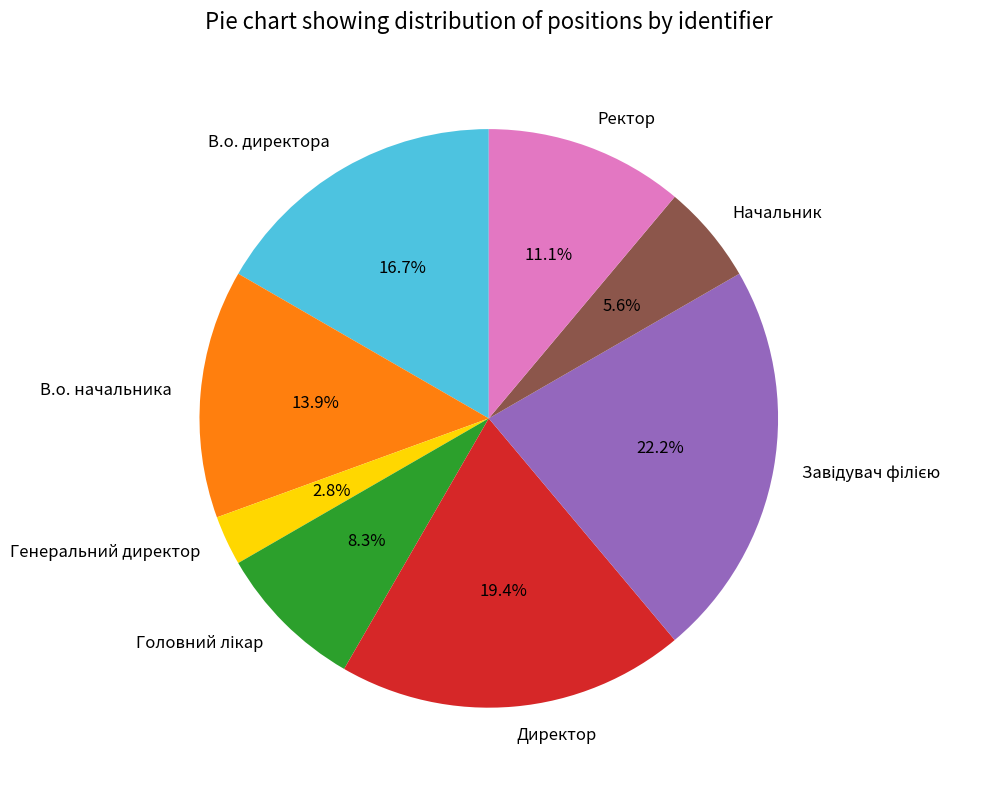

What percentage is NOT represented by Ректор?

88.9%